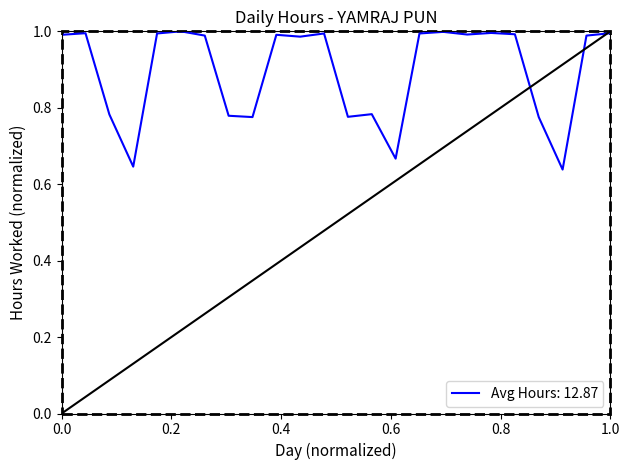

What is the difference between the maximum and minimum values?

0.4